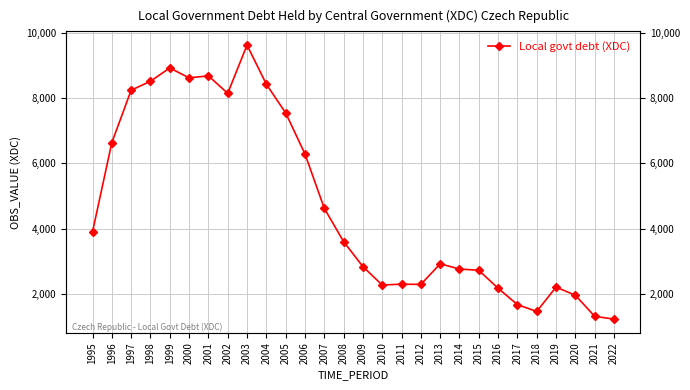

List the labels in order of value, largest first.

2003, 1999, 2001, 2000, 1998, 2004, 1997, 2002, 2005, 1996, 2006, 2007, 1995, 2008, 2013, 2009, 2014, 2015, 2011, 2012, 2010, 2019, 2016, 2020, 2017, 2018, 2021, 2022